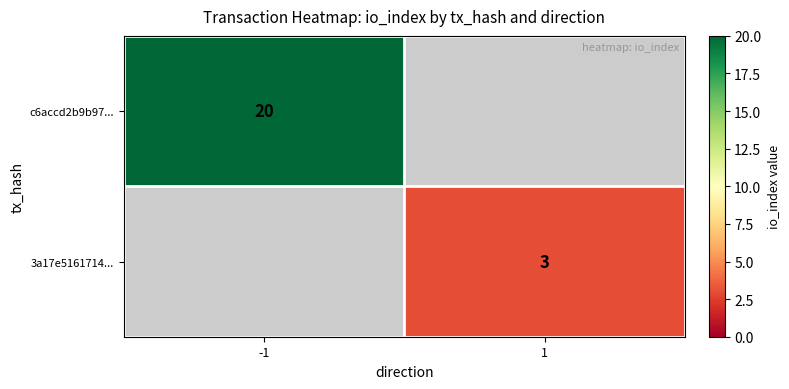

Is it true that 3a17e5161714... equals 3 at 1?

True